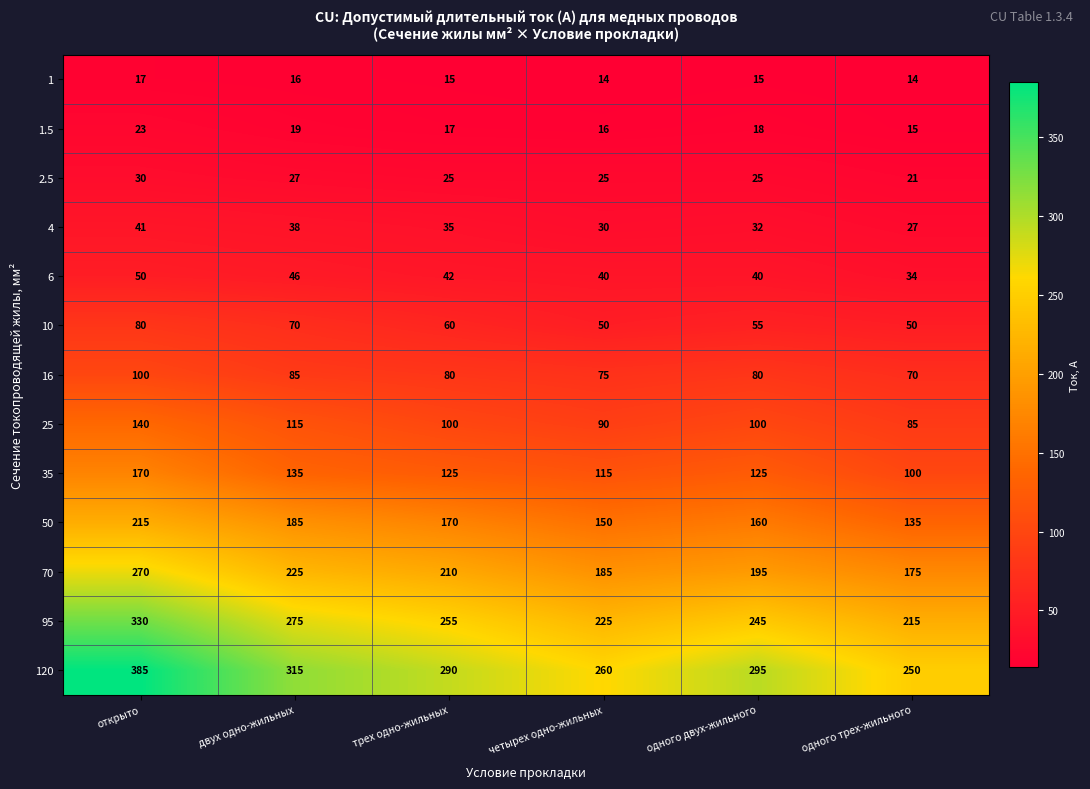

At which label does 50 first exceed 170?

открыто